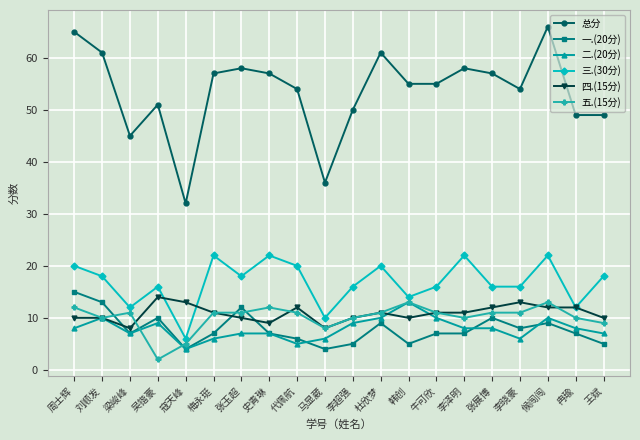

Is the value of 总分 at 梁峻峰 greater than the value of 三.(30分) at 梁峻峰?

Yes